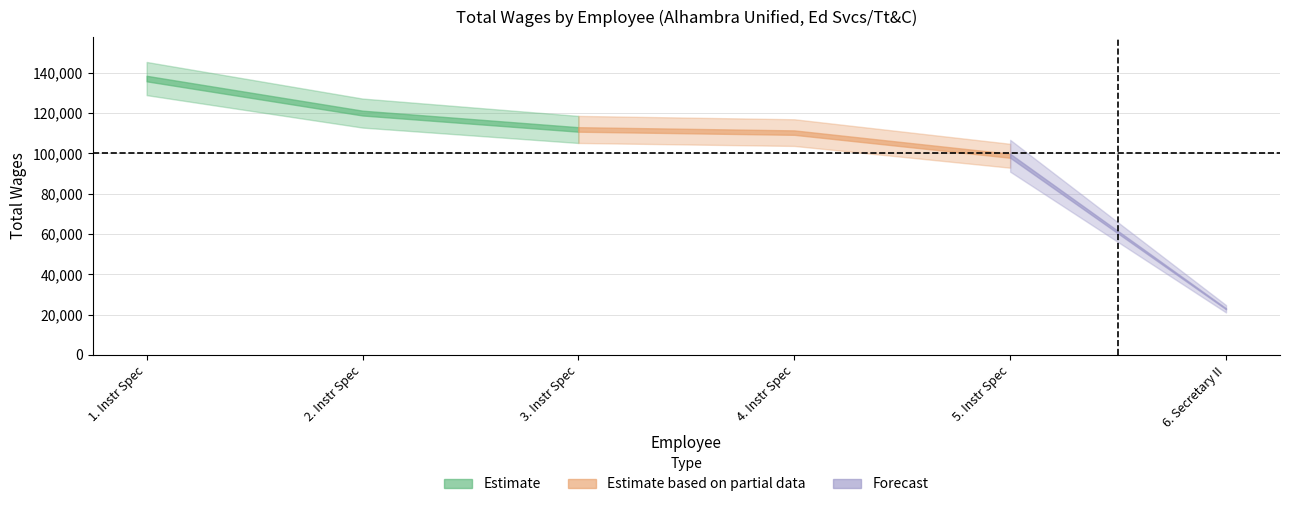

Which has a higher value, 1. Instr Spec or 2. Instr Spec?

1. Instr Spec